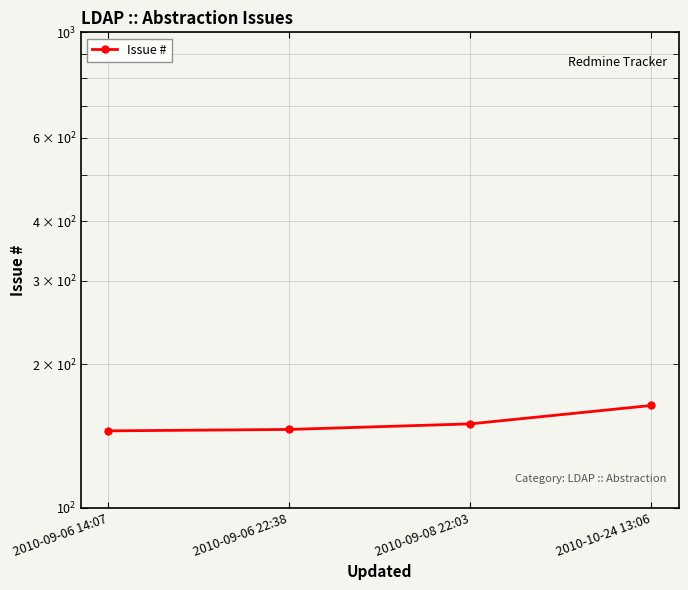

At which label is the value closest to 154?

2010-09-08 22:03